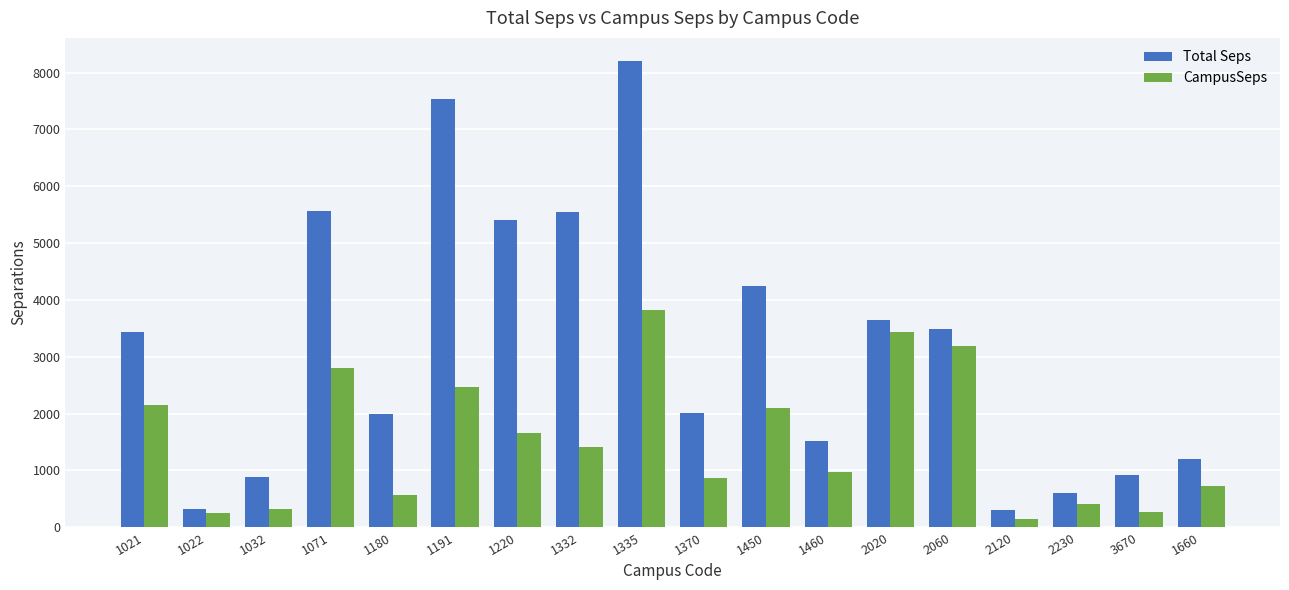

Does the chart contain stacked bars?

No